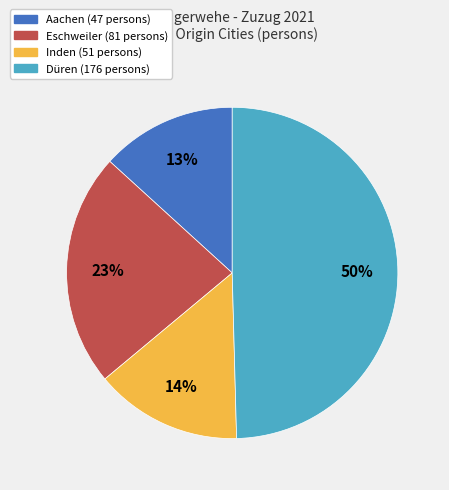

To the nearest percent, what is the average slice percentage?

25%